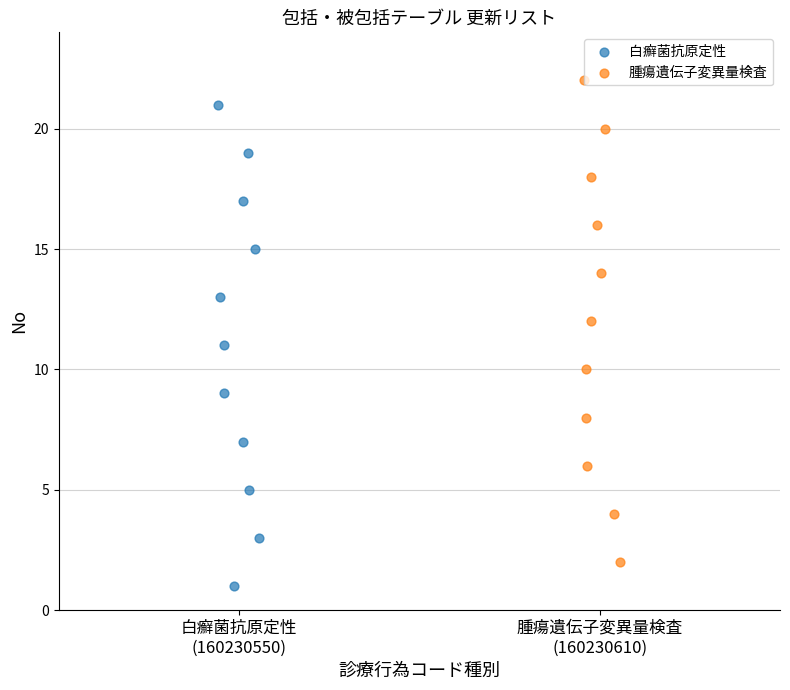

Which series reaches the maximum Y coordinate?

腫瘍遺伝子変異量検査